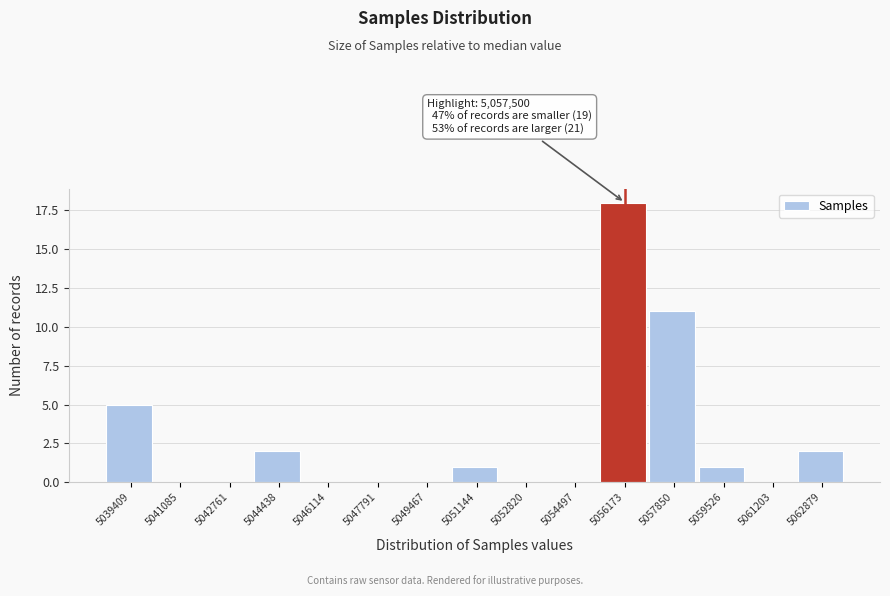

Reading left to right, extract all data points from this chart.

5039409=5	5041085=0	5042761=0	5044438=2	5046114=0	5047791=0	5049467=0	5051144=1	5052820=0	5054497=0	5056173=18	5057850=11	5059526=1	5061203=0	5062879=2